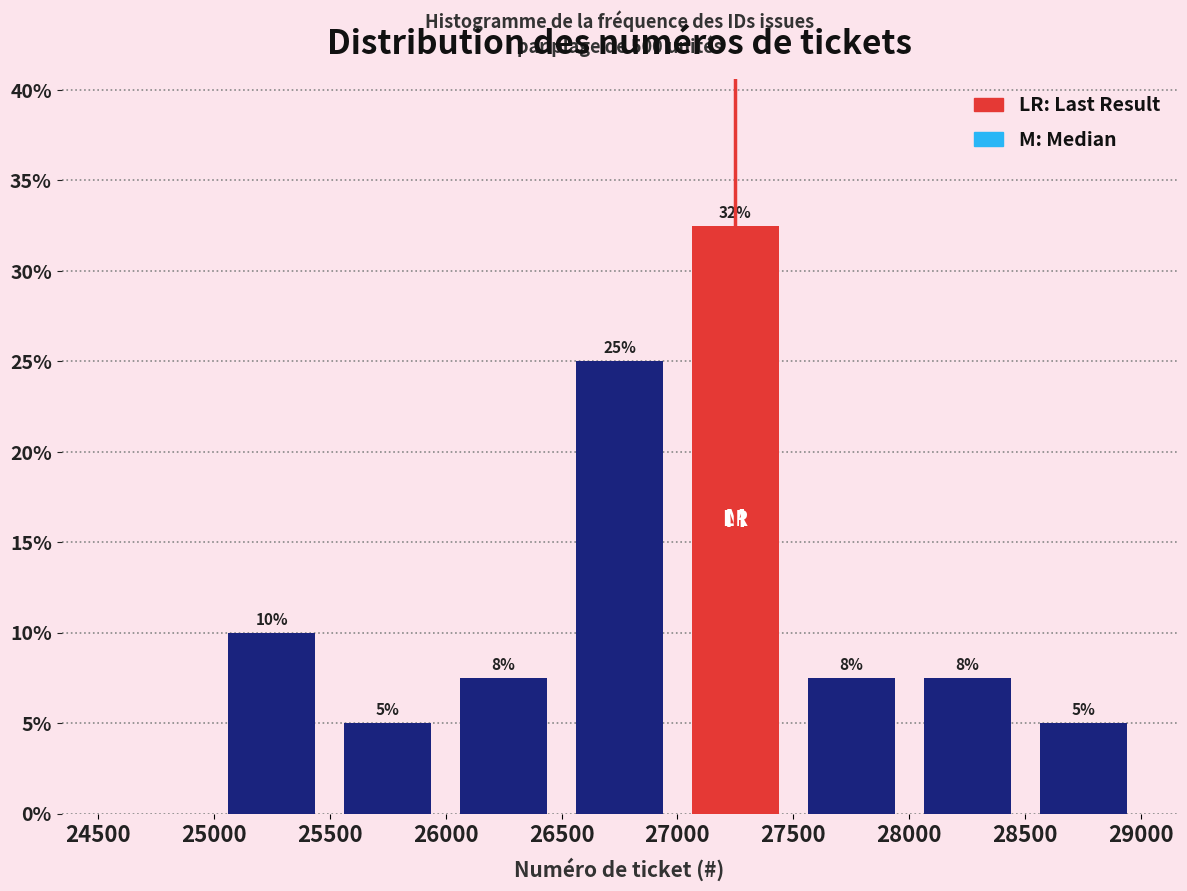

Which range on the x-axis has the tallest bar?

27000 to 27500